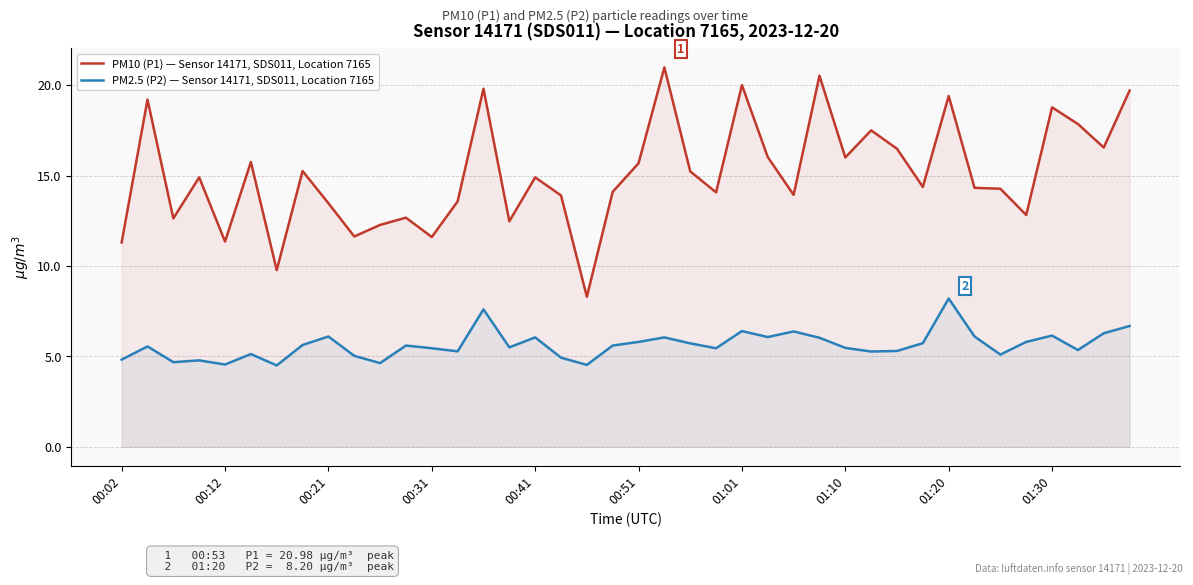

What is the total value across all series at 17?

18.8